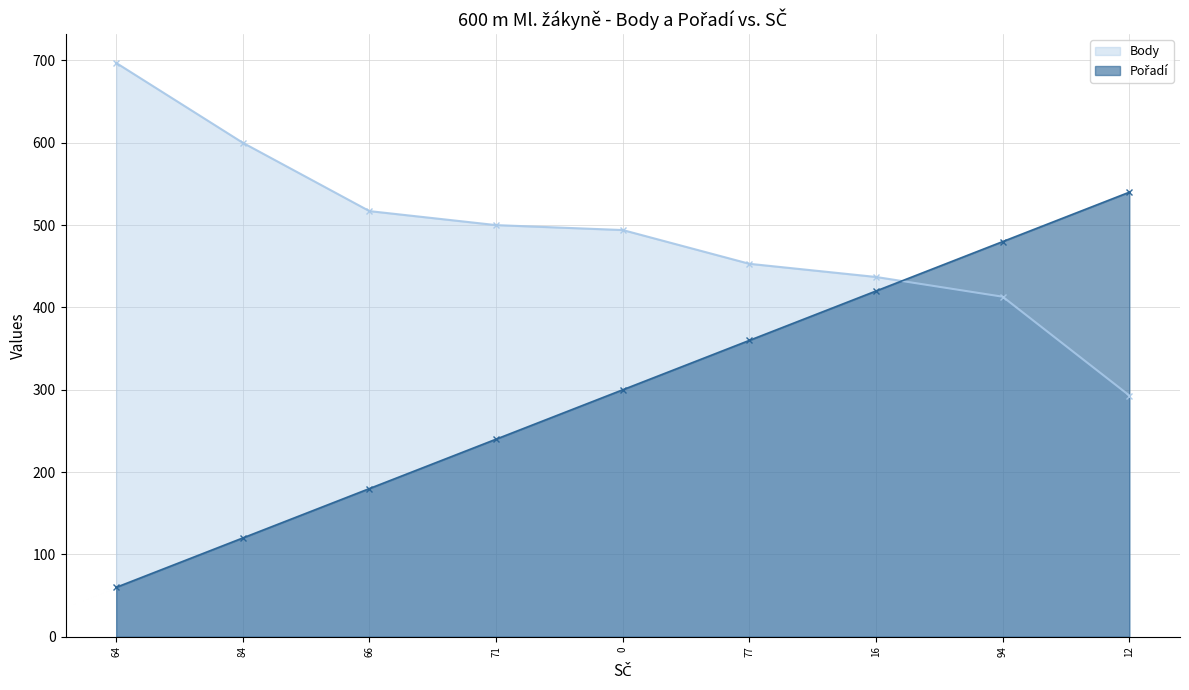

At which category does the chart reach its minimum across all series?

64